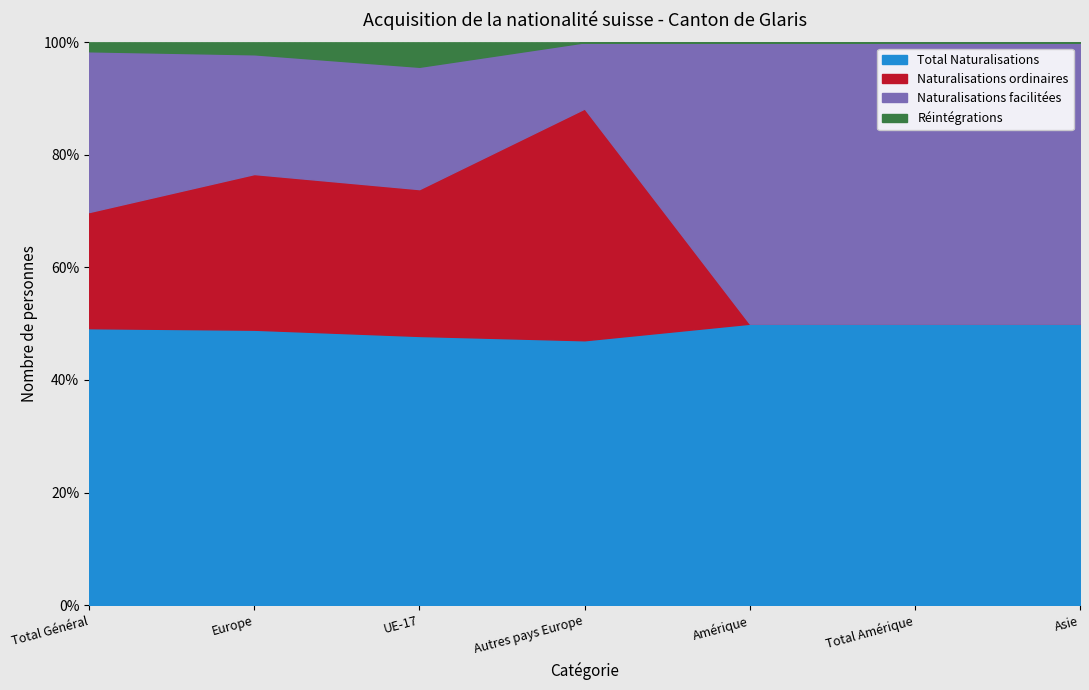

Reading left to right, list all the values displayed in this chart.

Total Naturalisations: Total Général=31	Europe=23	UE-17=11	Autres pays Europe=8	Amérique=6	Total Amérique=6	Asie=2
Naturalisations ordinaires: Total Général=13	Europe=13	UE-17=6	Autres pays Europe=7	Amérique=0	Total Amérique=0	Asie=0
Naturalisations facilitées: Total Général=18	Europe=10	UE-17=5	Autres pays Europe=2	Amérique=6	Total Amérique=6	Asie=2
Réintégrations: Total Général=1	Europe=1	UE-17=1	Autres pays Europe=0	Amérique=0	Total Amérique=0	Asie=0